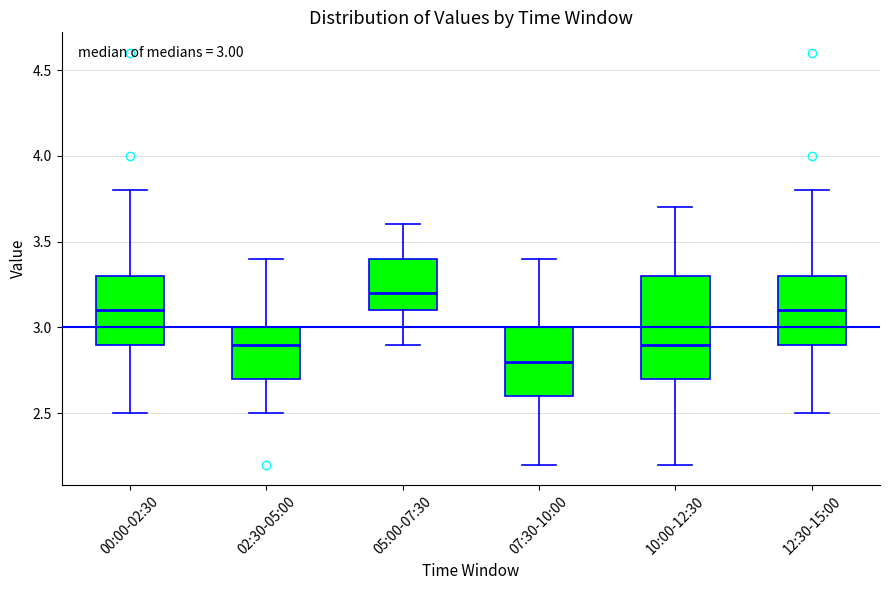

Which box's median line is the lowest?

07:30-10:00